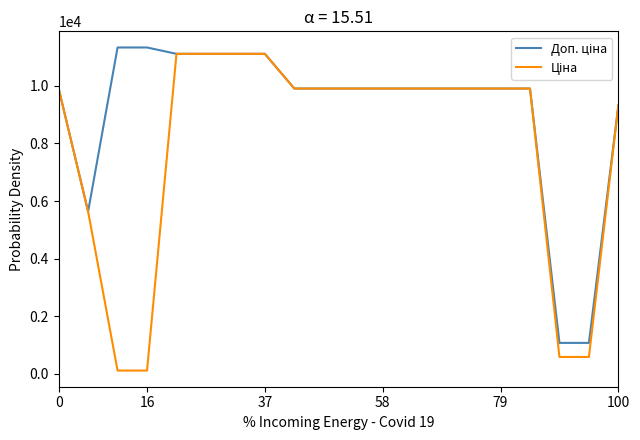

What is the maximum value shown in the chart?

11334.0